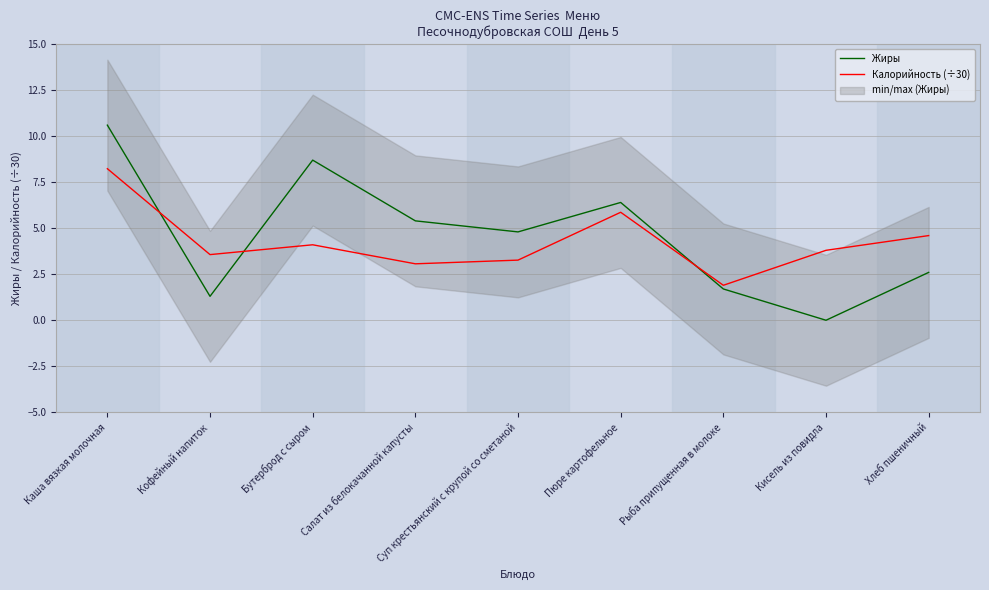

What is the spread (max minus min) of values at Суп крестьянский с крупой со сметаной?

1.5